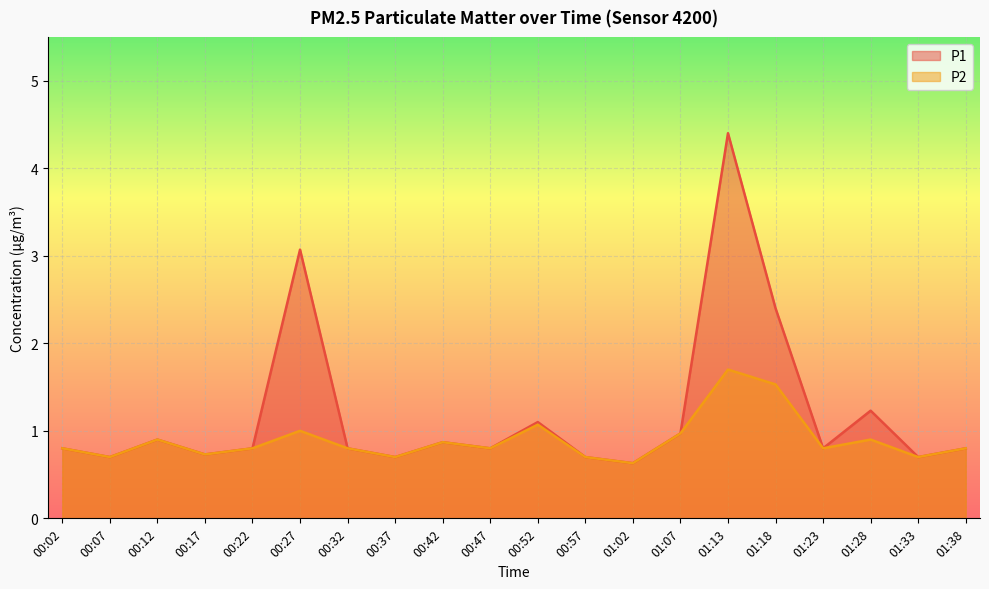

Where is the first local minimum for P2?

00:07